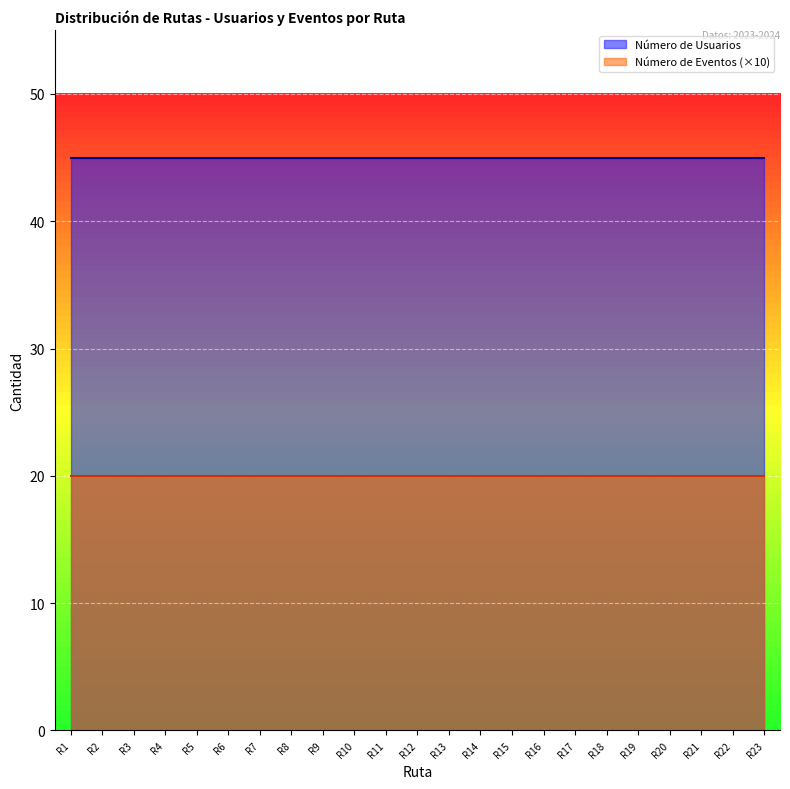

Reading left to right, transcribe all the data shown in this chart.

Número de Usuarios: 45	45	45	45	45	45	45	45	45	45	45	45	45	45	45	45	45	45	45	45	45	45	45
Número de Eventos: 2	2	2	2	2	2	2	2	2	2	2	2	2	2	2	2	2	2	2	2	2	2	2